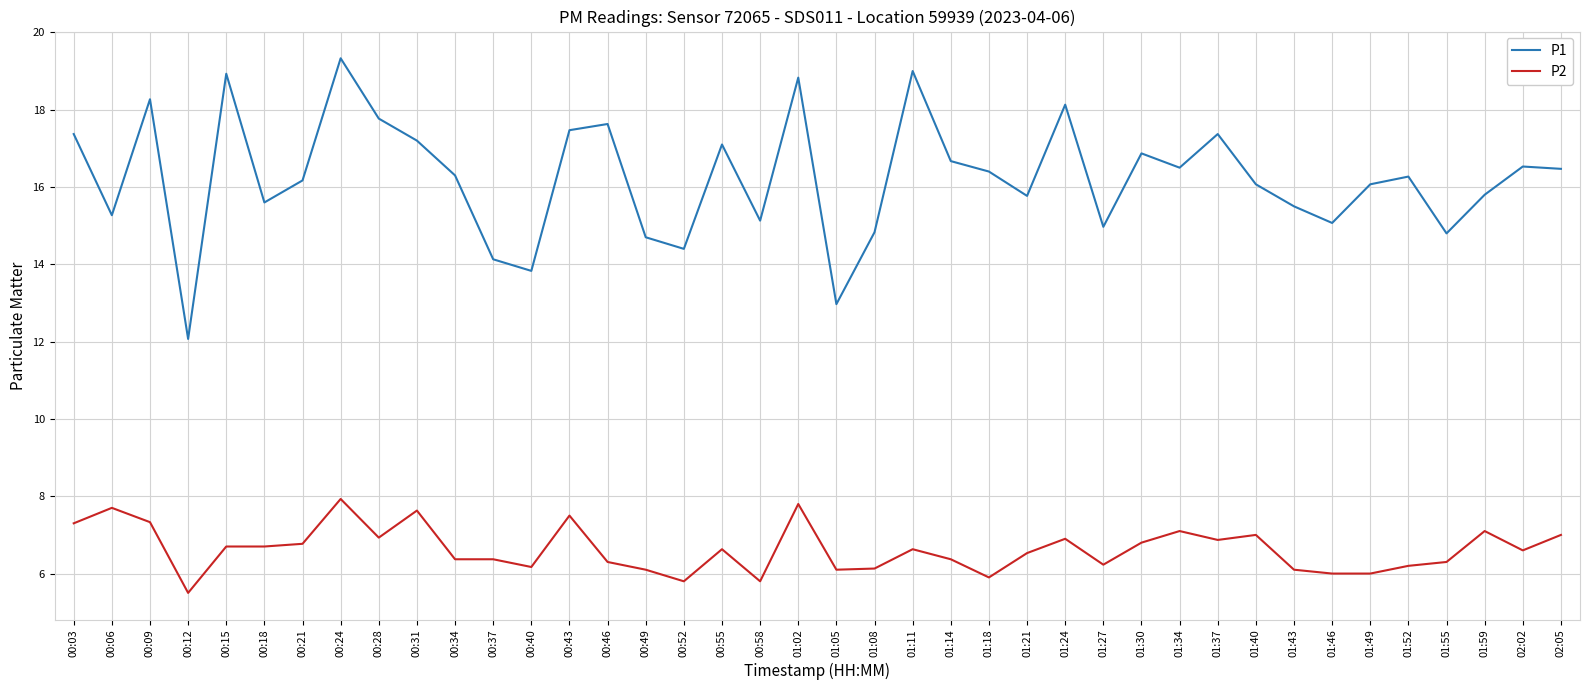

True or false: P1 and P2 cross at least once.

False